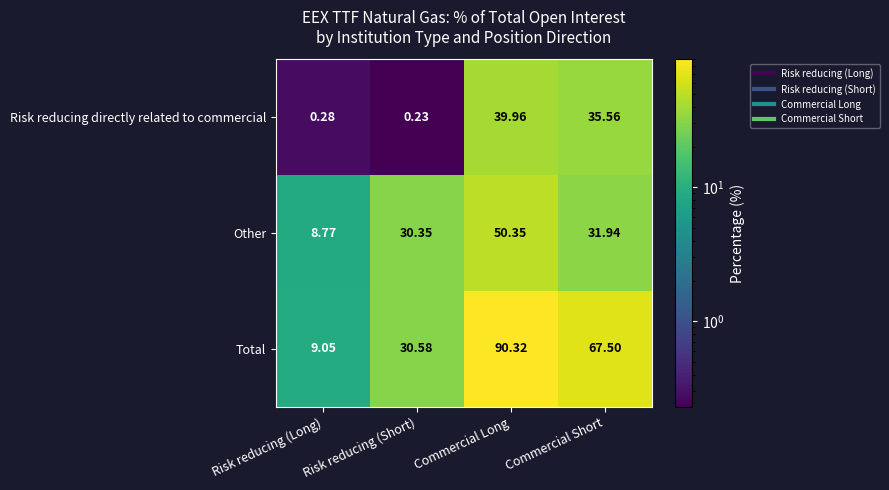

What is the maximum value shown in the chart?

90.3